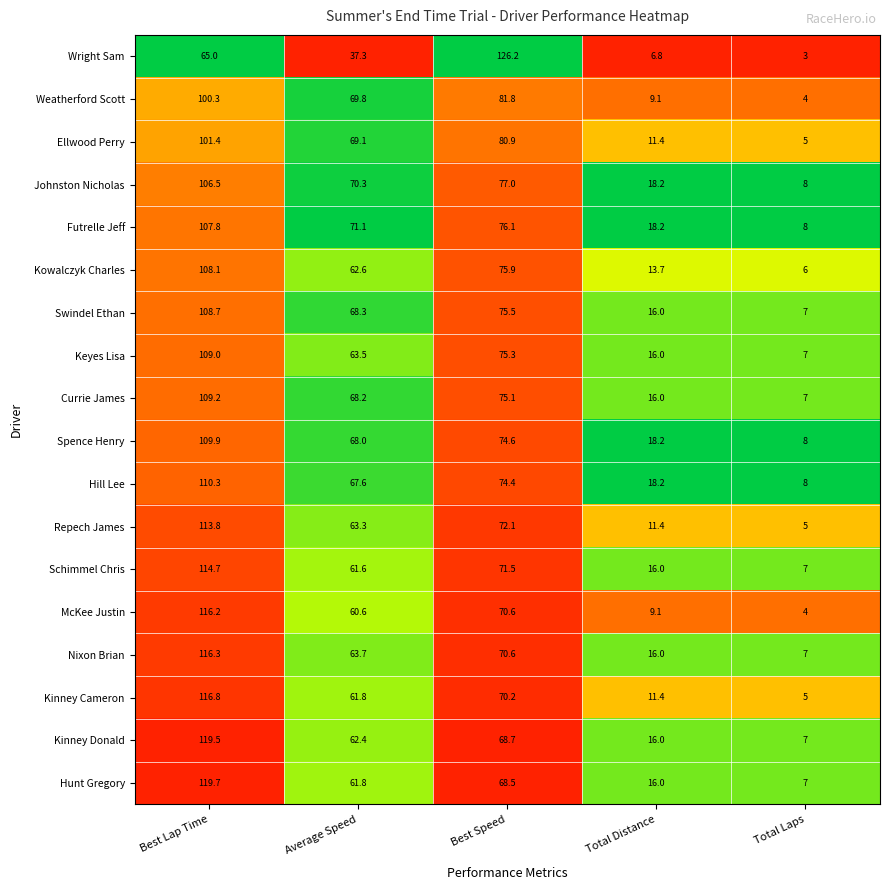

At which category is the sum across all series the highest?

Best Lap Time